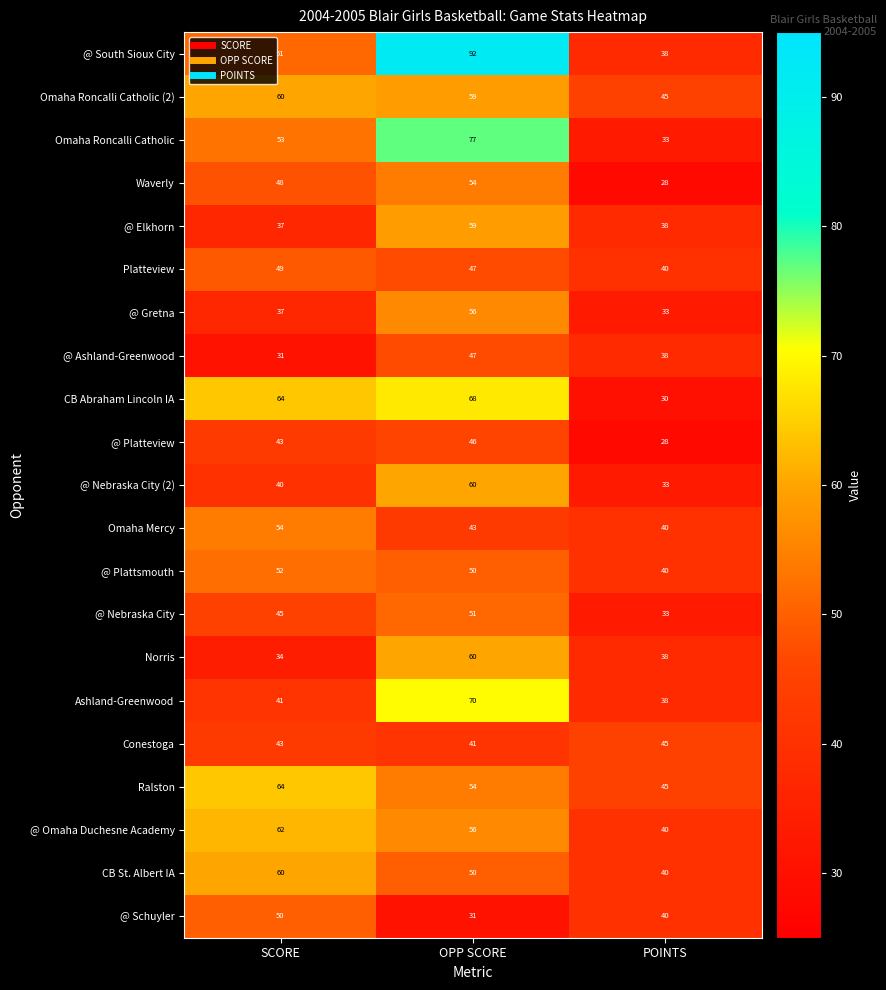

Which series has the largest range (max minus min)?

@ South Sioux City